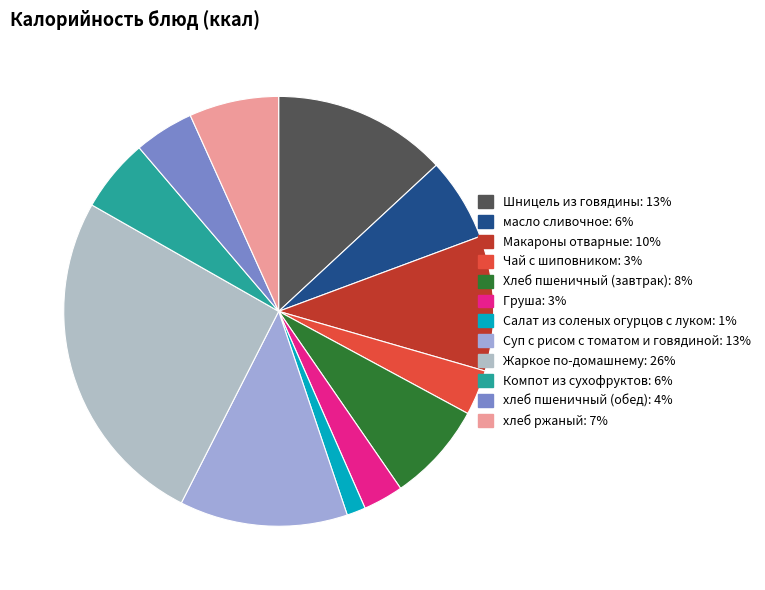

Rank the categories by value from highest to lowest.

Жаркое по-домашнему, Шницель из говядины, Суп с рисом с томатом и говядиной, Макароны отварные, Хлеб пшеничный (завтрак), хлеб ржаный, масло сливочное, Компот из сухофруктов, хлеб пшеничный (обед), Чай с шиповником, Груша, Салат из соленых огурцов с луком